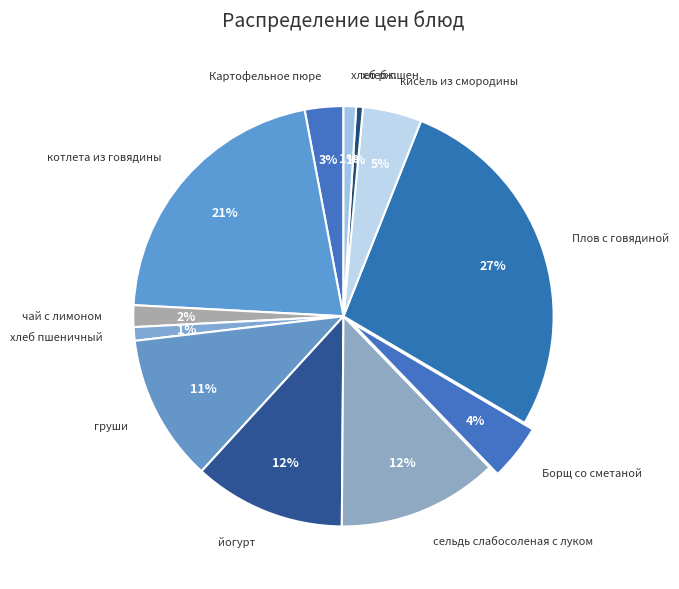

To the nearest percent, what portion does чай с лимоном represent?

2%